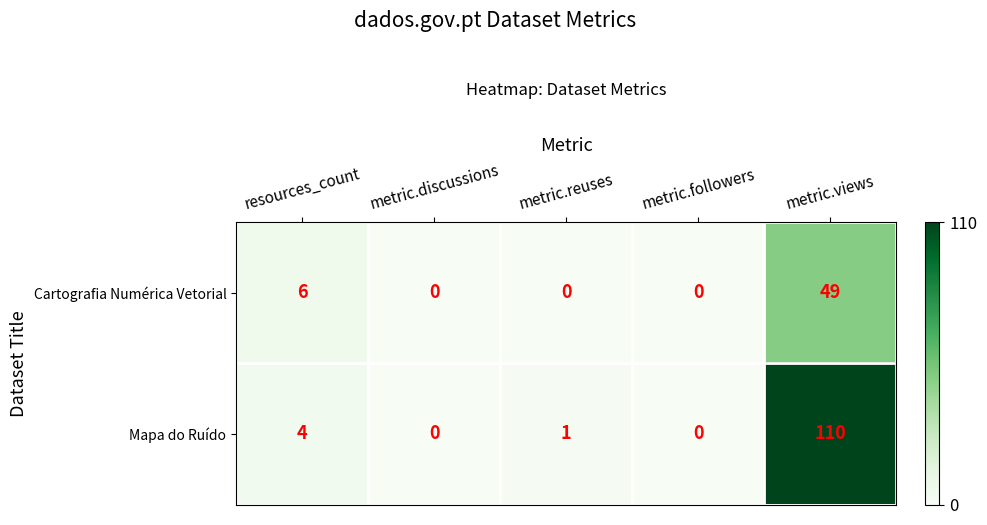

How many distinct data groups are displayed?

2